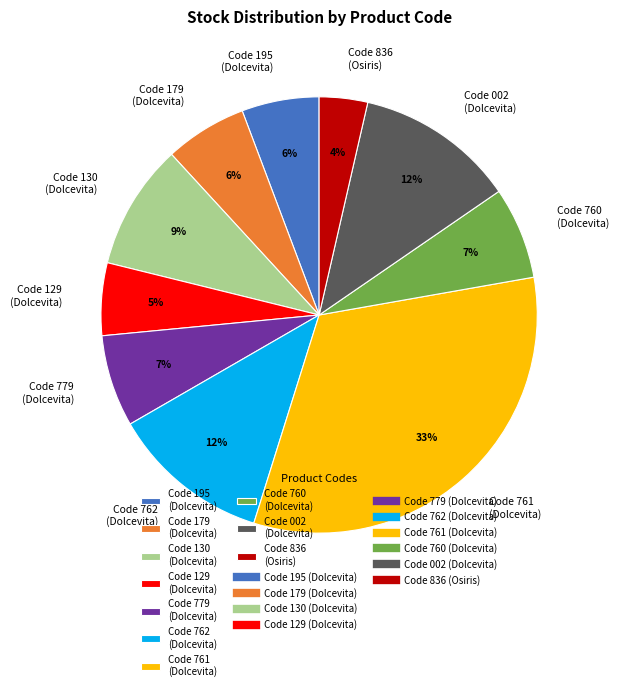

Combined, do Code 002 (Dolcevita) and Code 836 (Osiris) account for over 50%?

No